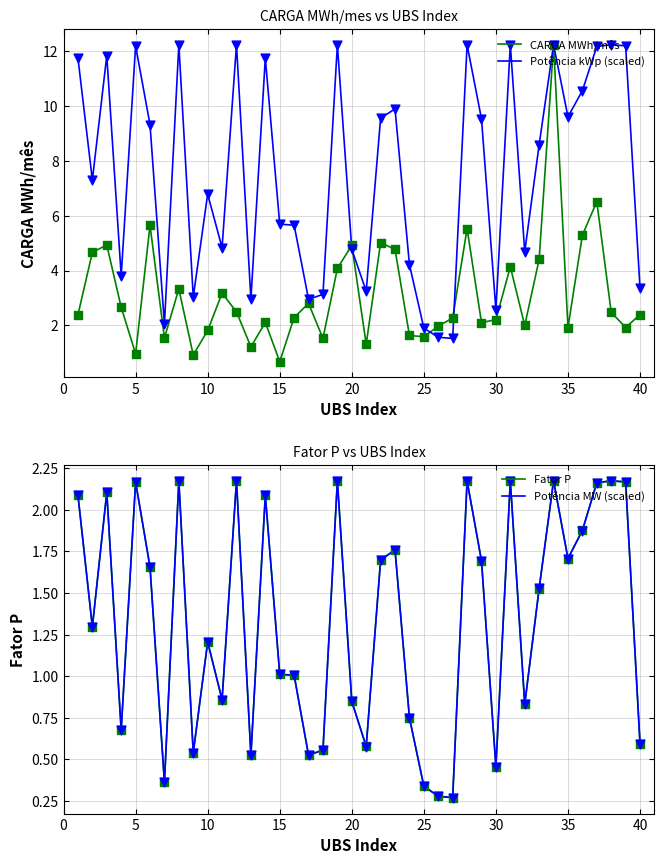

At how many categories does at least one series exceed 5?

24